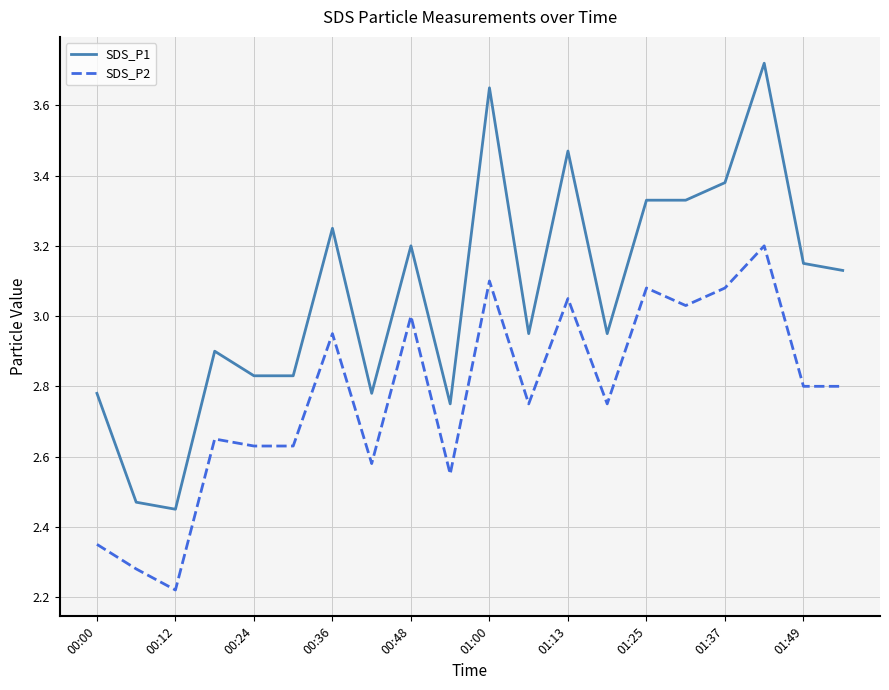

Which series has the largest range (max minus min)?

SDS_P1